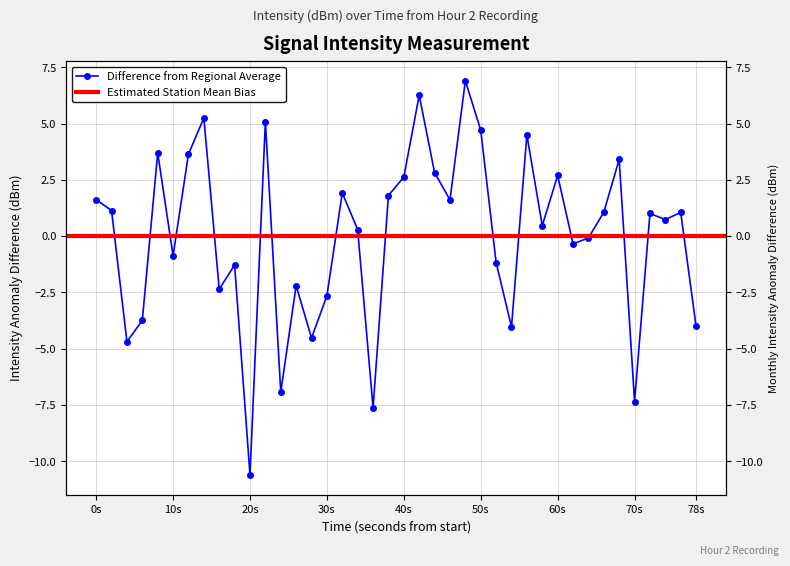

What is the maximum value shown in the chart?

6.9